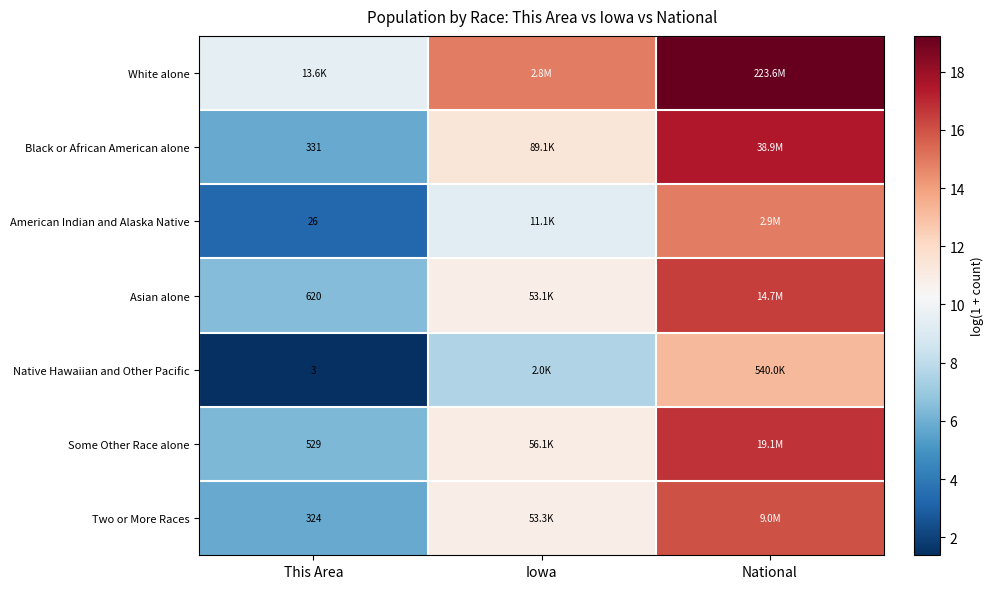

Is the value of Black or African American alone at Iowa greater than the value of Two or More Races at National?

No